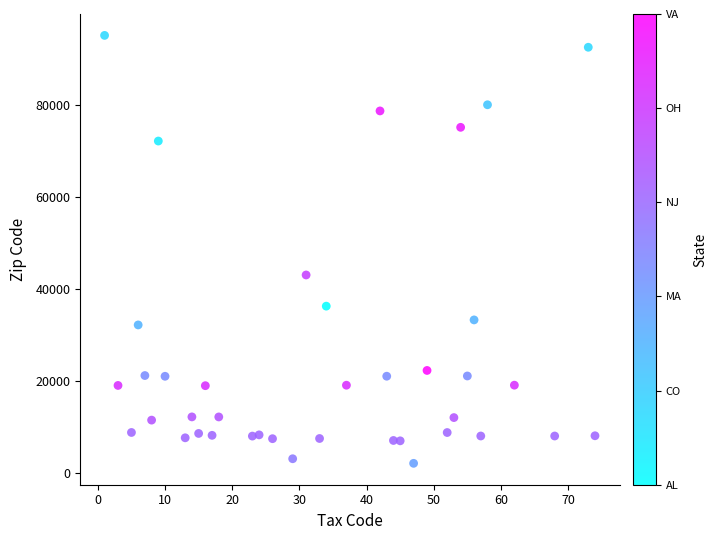

What Y value in the scatter plot is closest to 48656?

43085